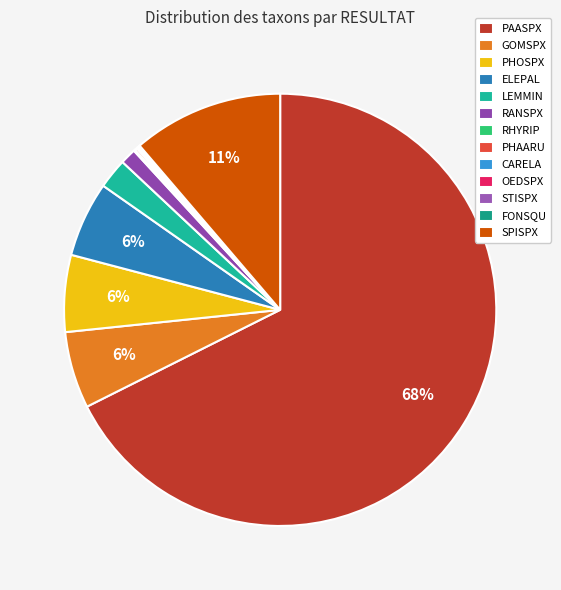

To the nearest percent, what is the average slice percentage?

8%